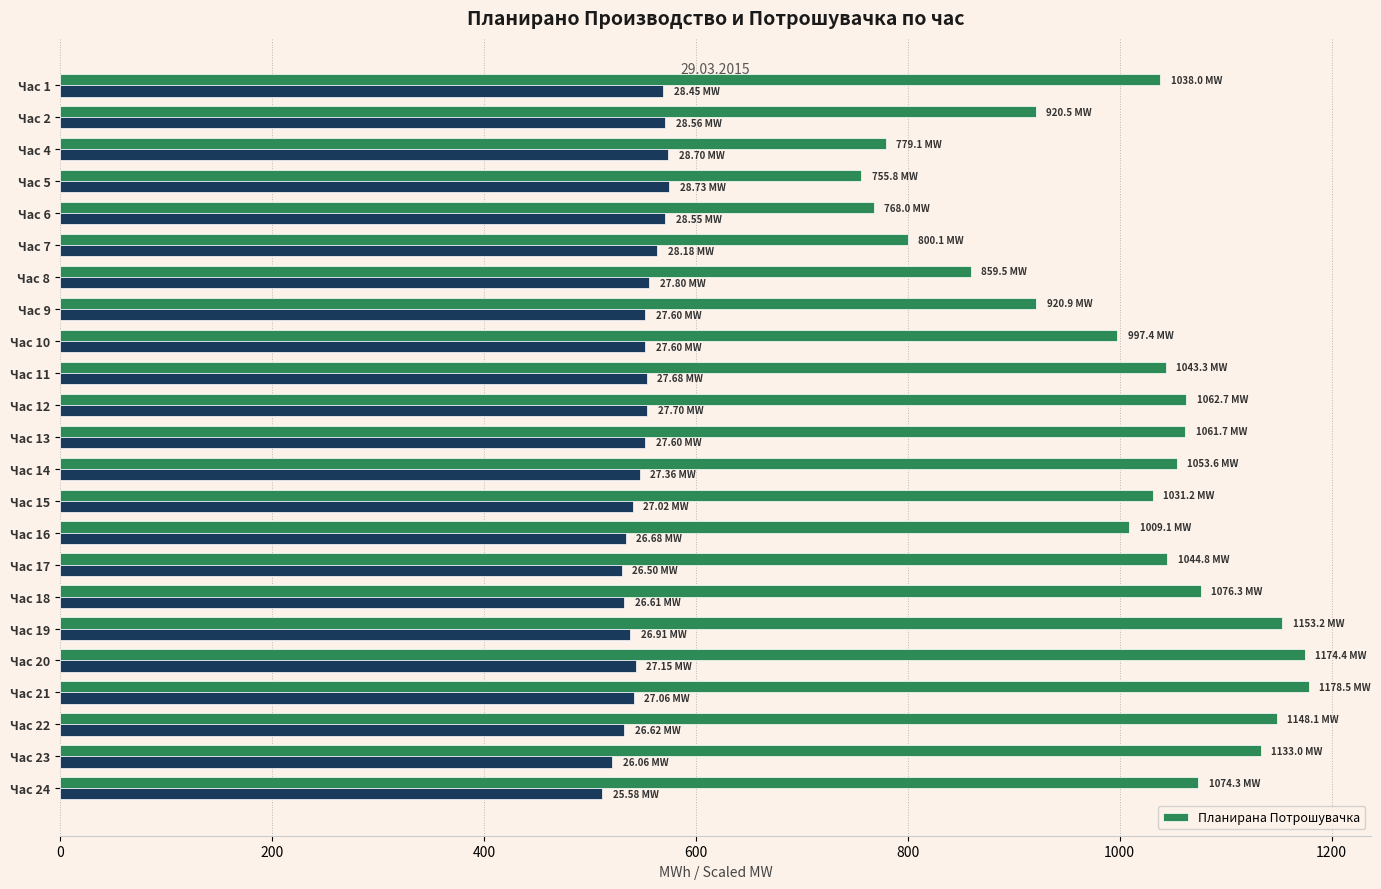

What is the sum of all Планирана Потрошувачка values?

23083.6